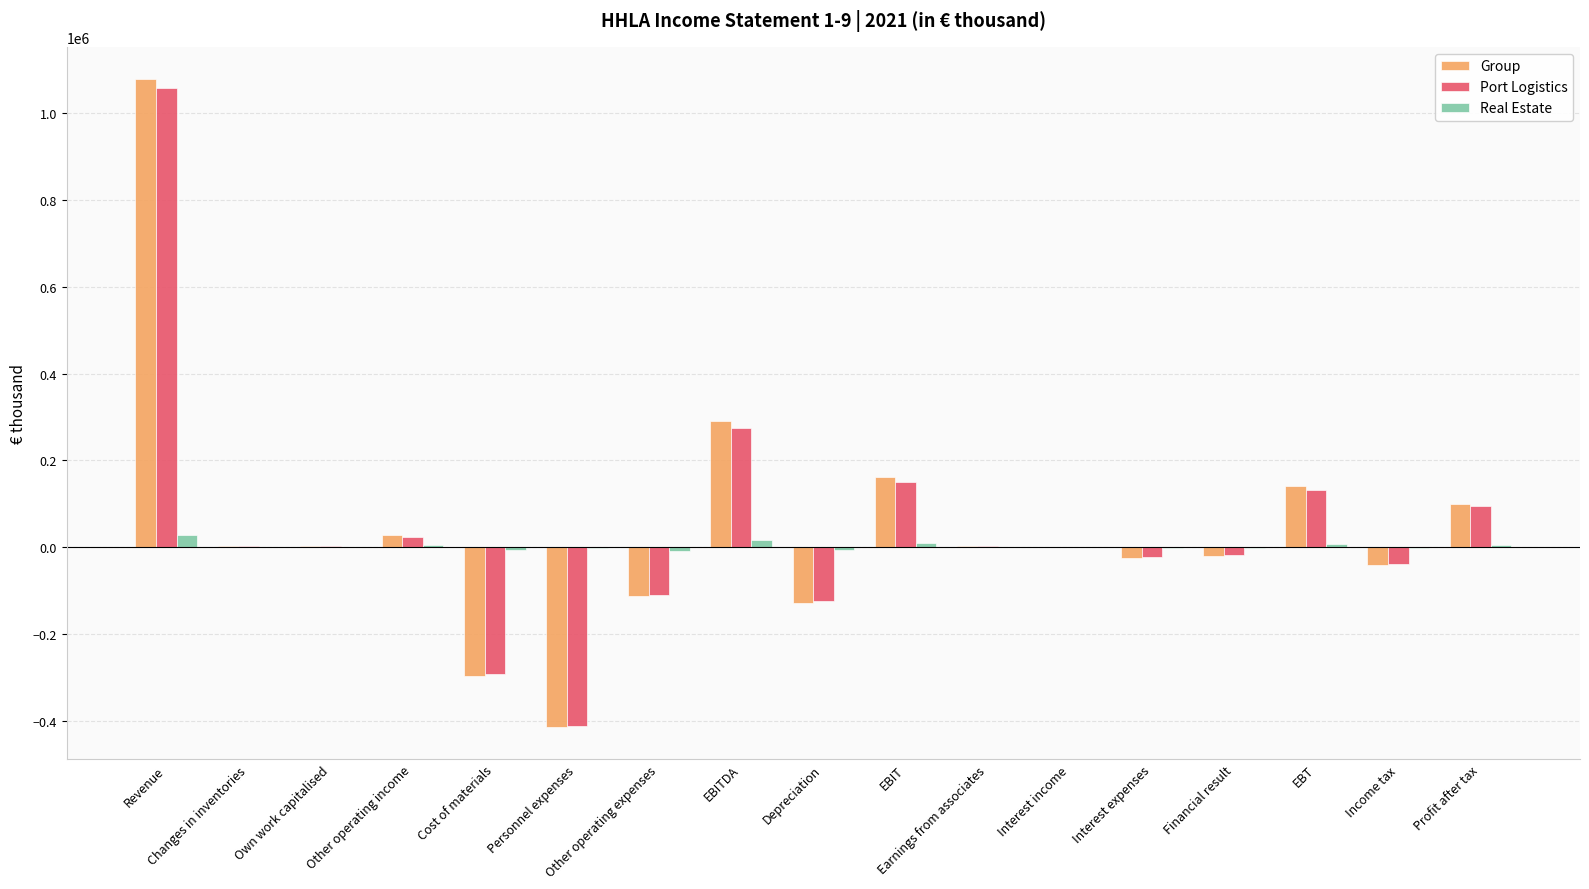

What is the sum of all Port Logistics values?

727704